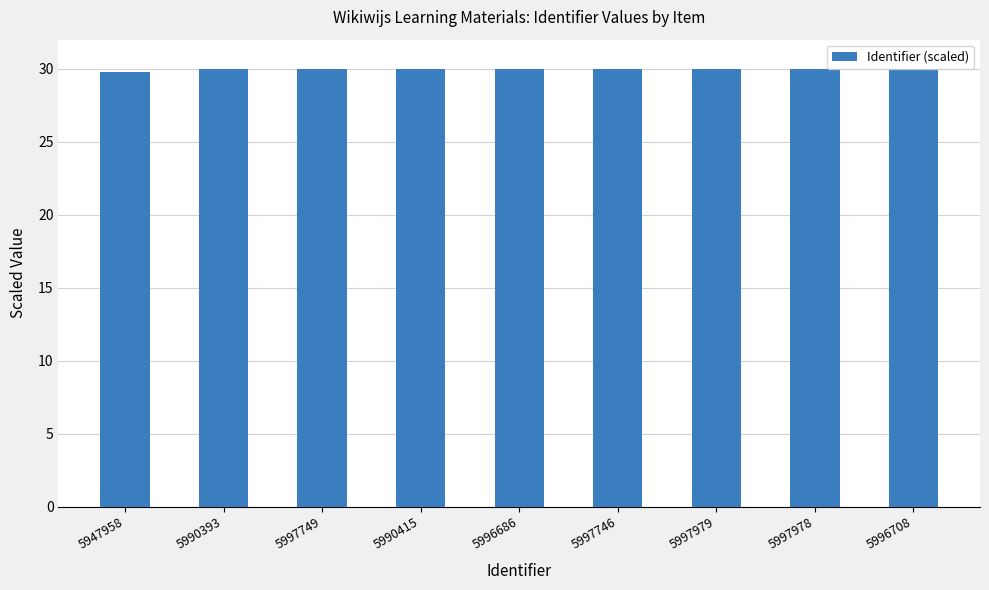

Is it true that the value at 5990415 is 11.3?

False